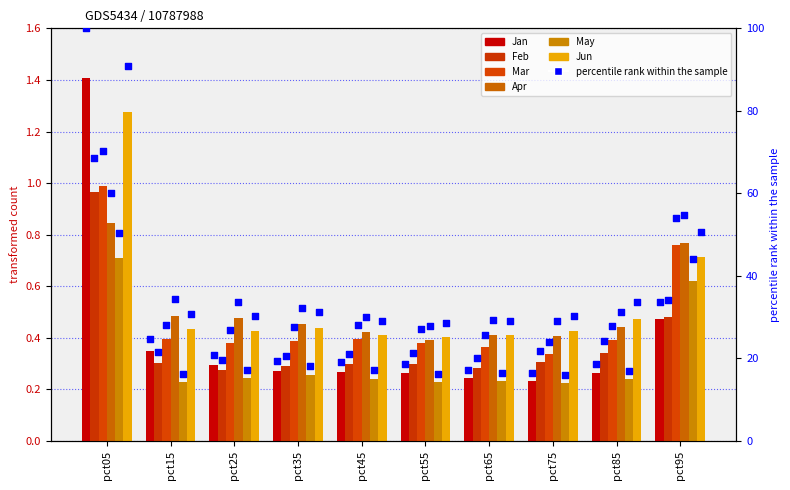

Which series has the largest total across all categories?

Jun